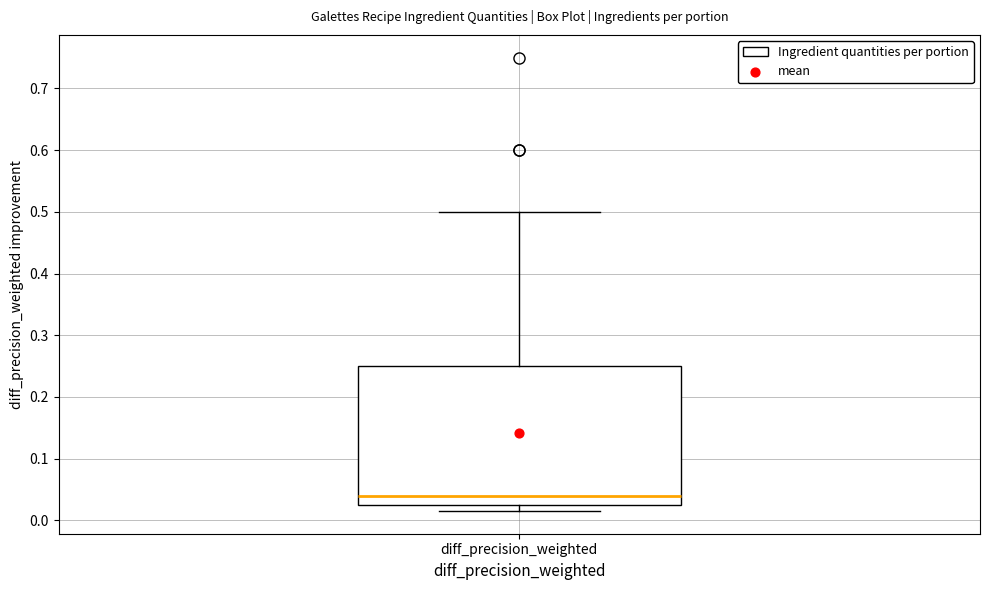

Read this box plot against the y-axis: the position of the median line, the range covered by the box, and the ends of both whiskers. The values are not printed on the chart, so give them approximately, as read against the axis.

median 0.04, box 0.03 to 0.25, whiskers 0.02 to 0.50